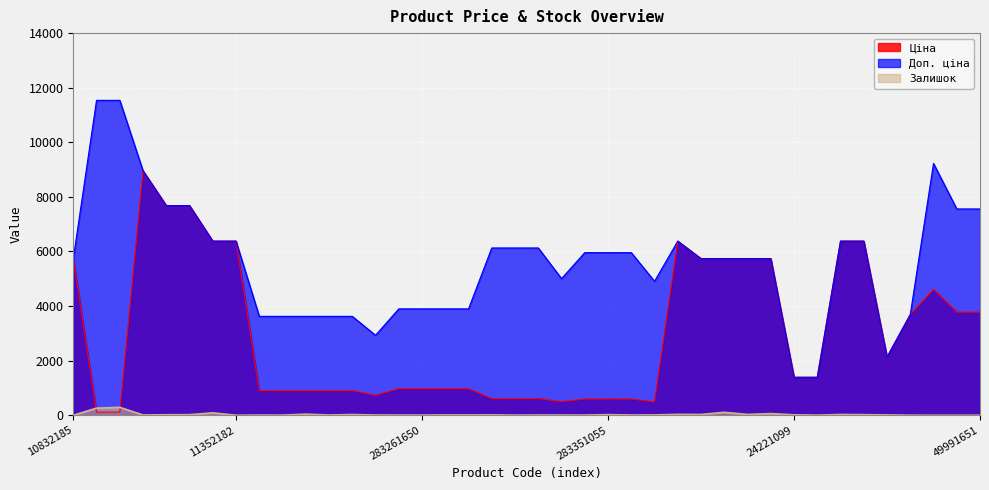

How many lines are shown in the chart?

3